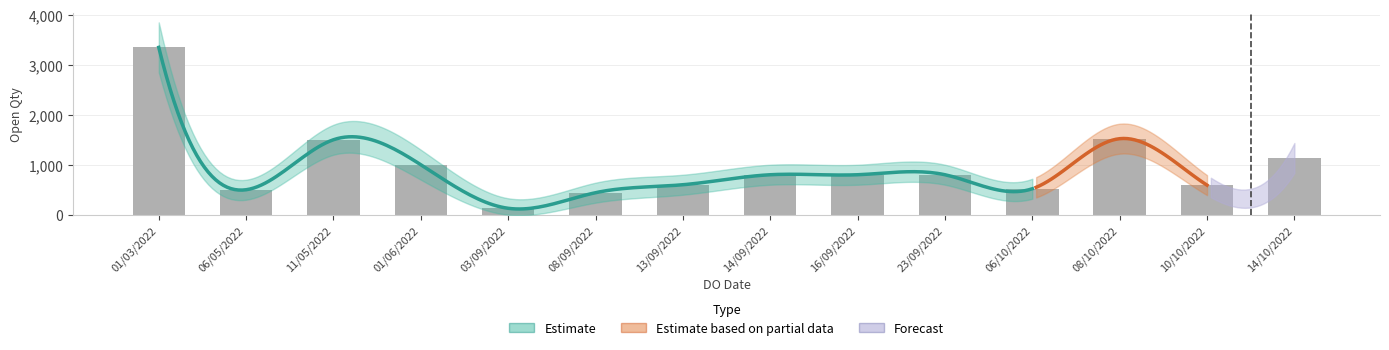

Which label corresponds to the largest value in the chart?

01/03/2022